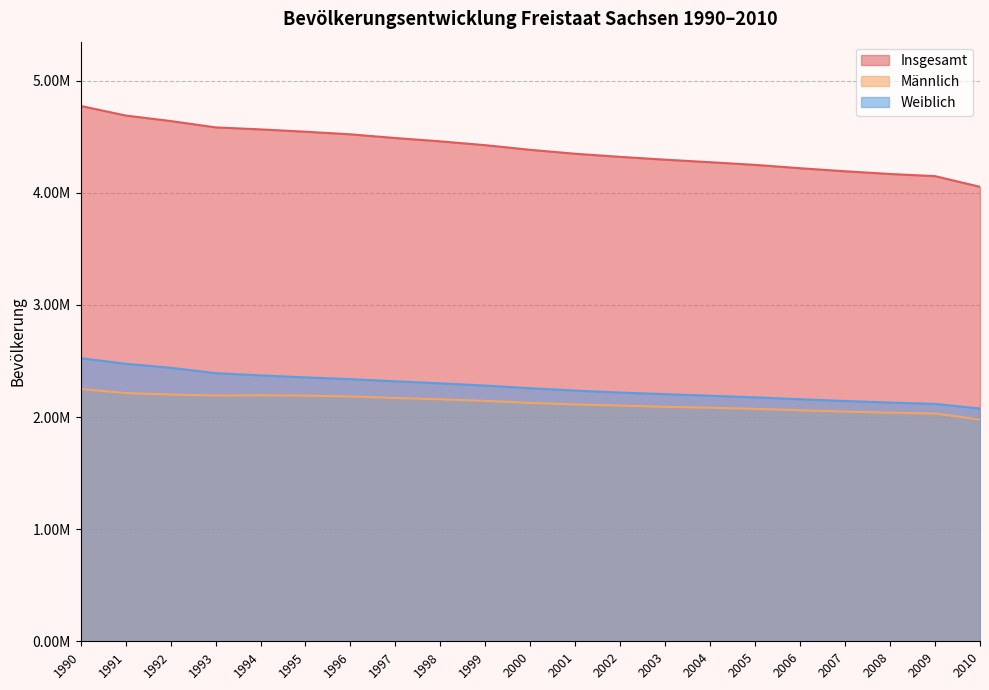

What is the sum of all Weiblich values?

47708736